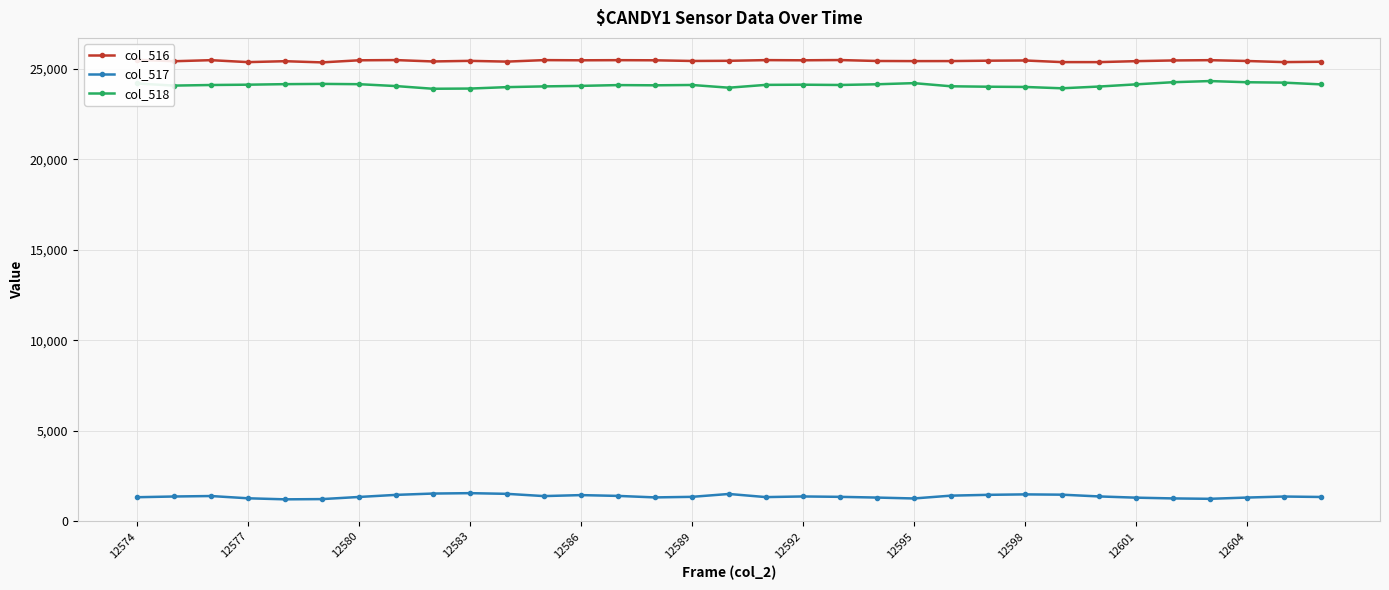

What position from the right is 20?

13